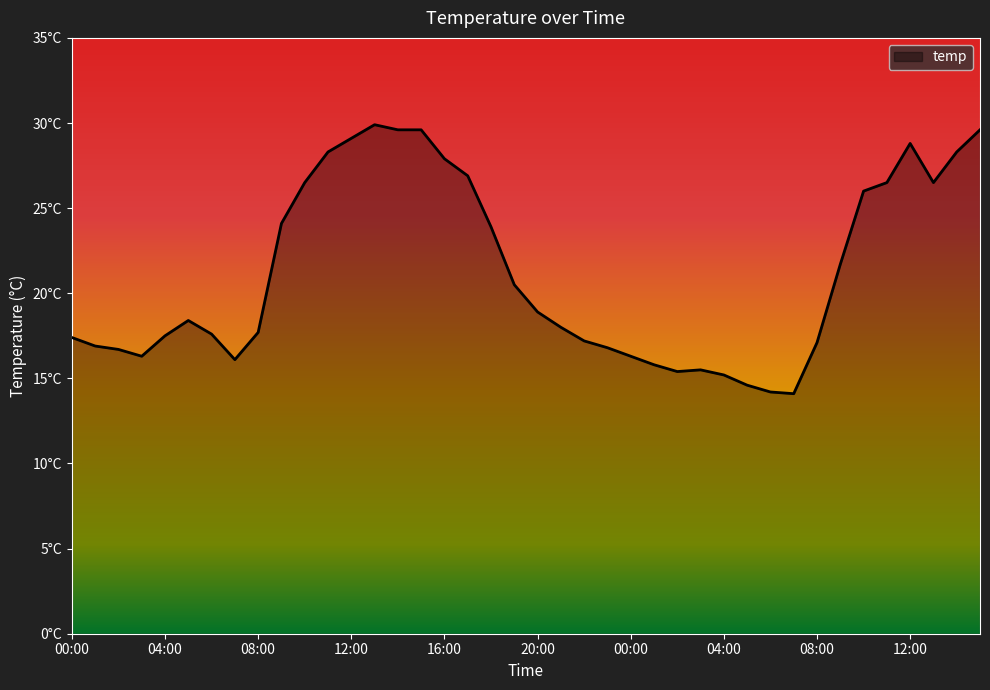

Does the chart have visible grid lines?

No